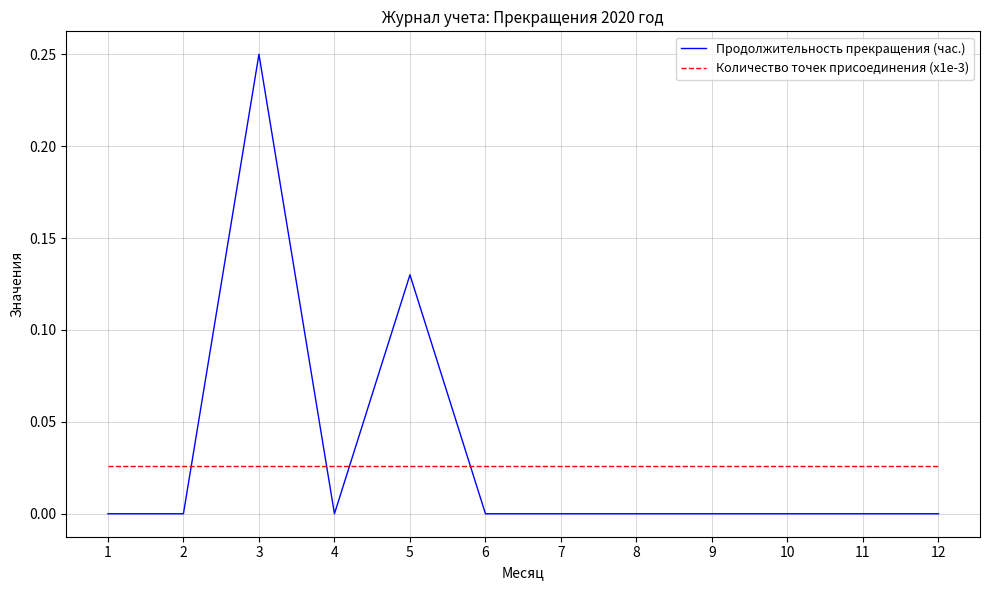

Which category has the highest value across all series?

3